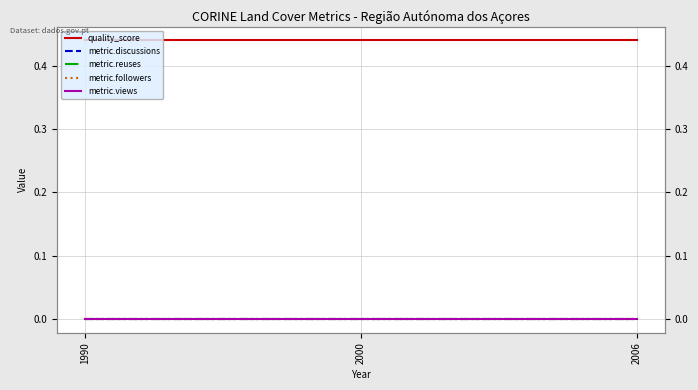

Does the chart have visible grid lines?

Yes